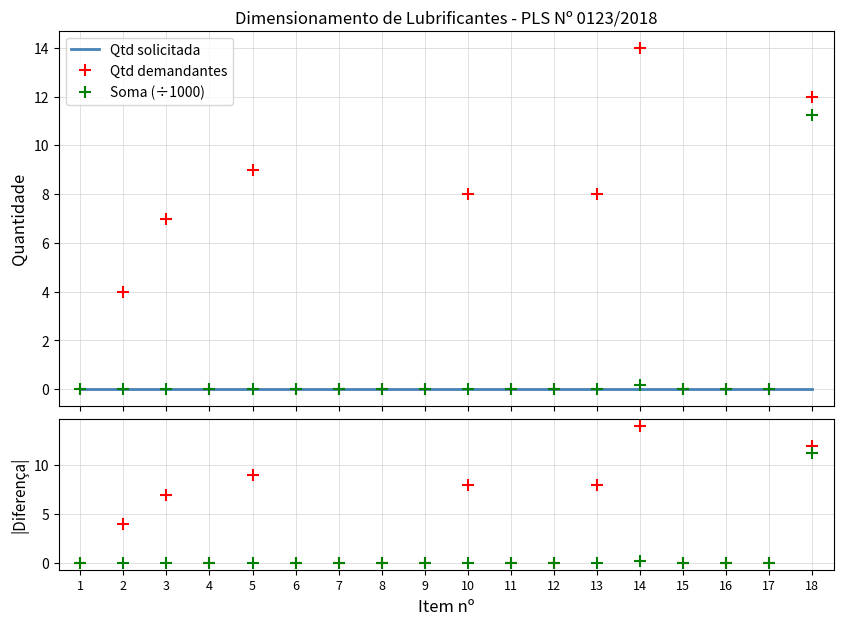

Does the chart have visible grid lines?

Yes